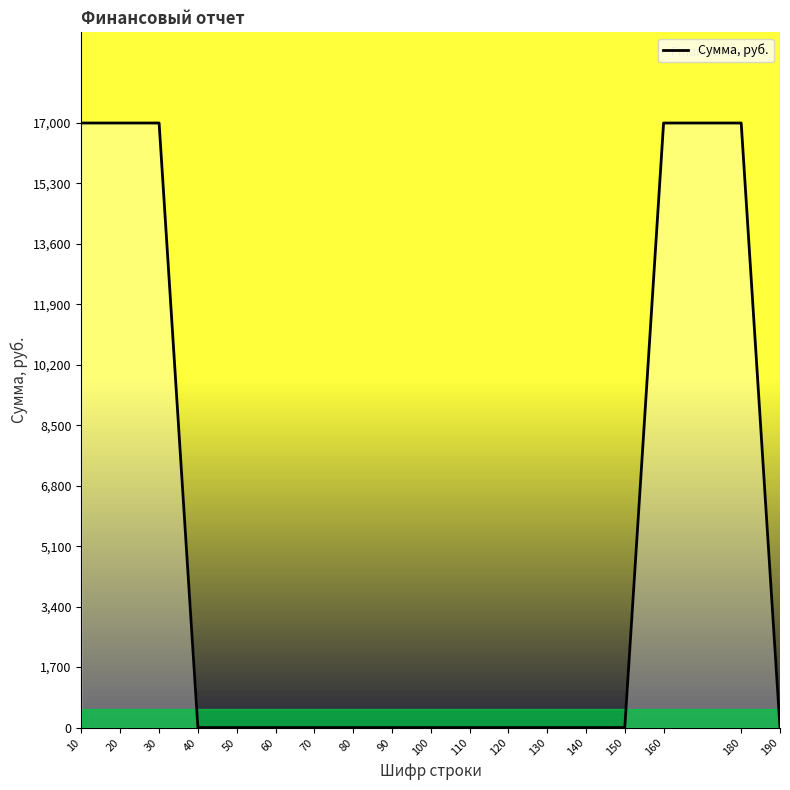

Reading right to left, list all the values displayed in this chart.

0	17000	17000	0	0	0	0	0	0	0	0	0	0	0	0	17000	17000	17000